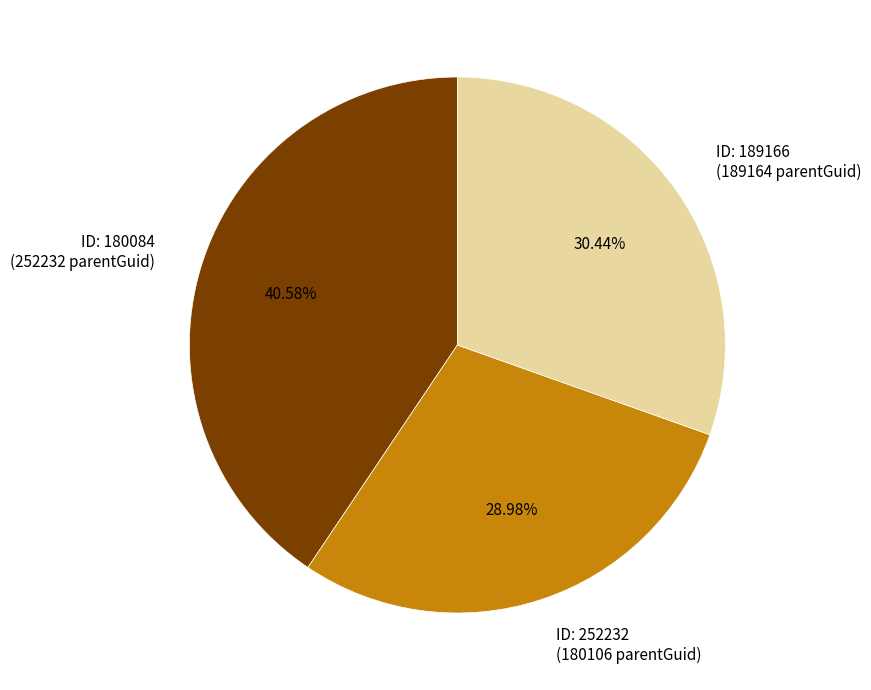

Does any single category account for the majority?

No